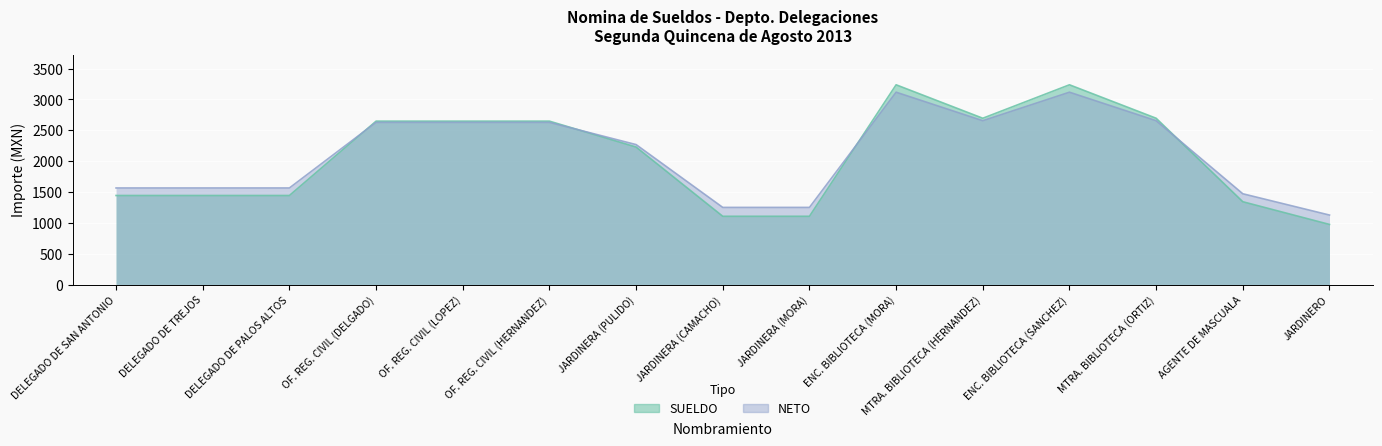

In SUELDO, how many points are lower than both neighbors (excluding endpoints)?

1